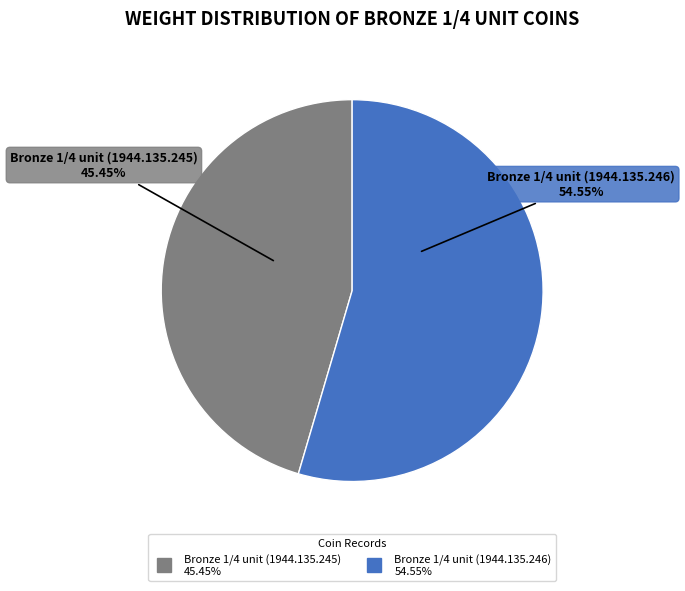

What percentage do Bronze 1/4 unit (1944.135.246) and Bronze 1/4 unit (1944.135.245) together represent?

100.0%